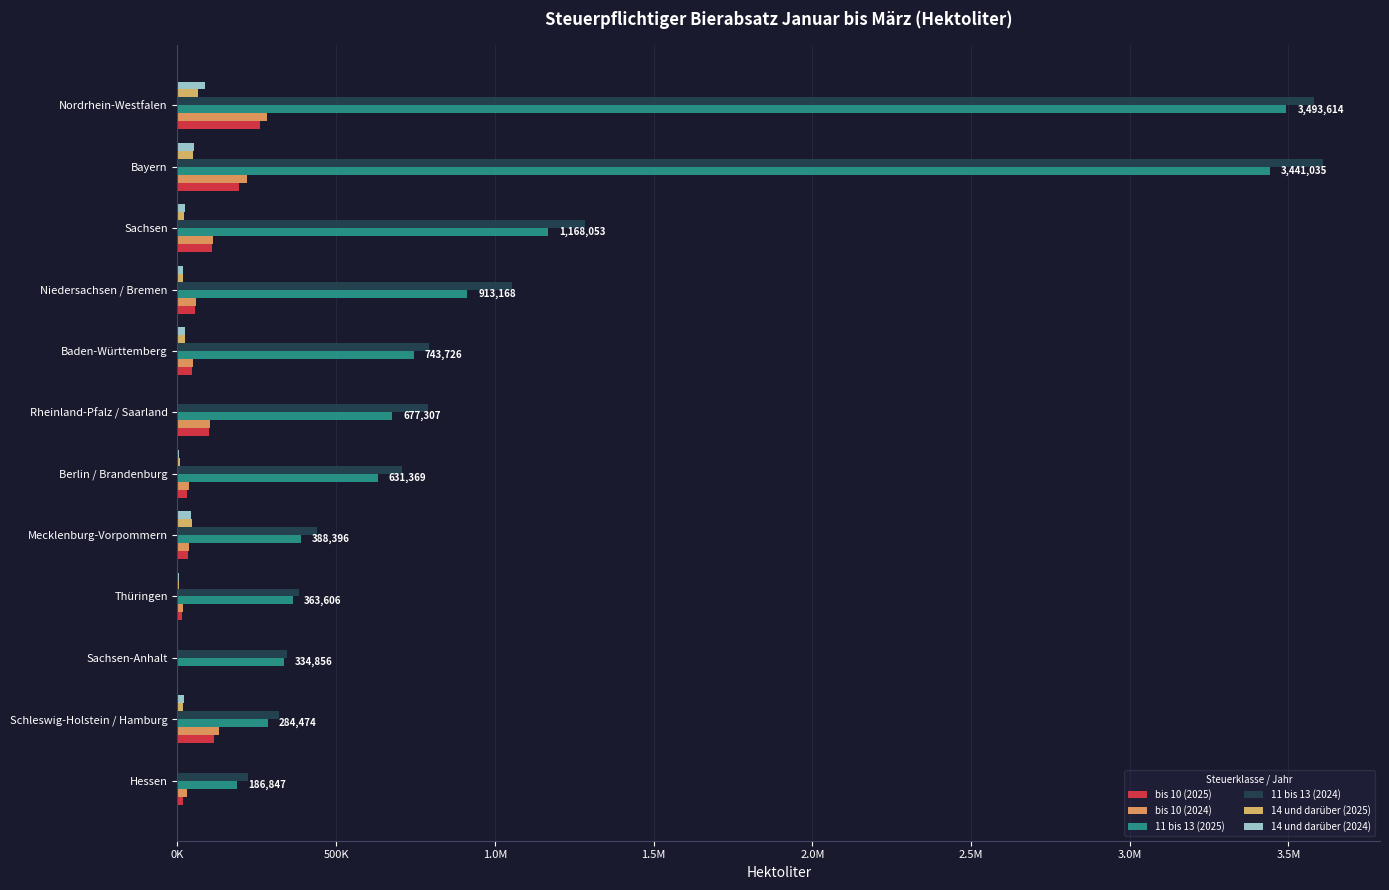

What is the smallest value displayed?

36.8